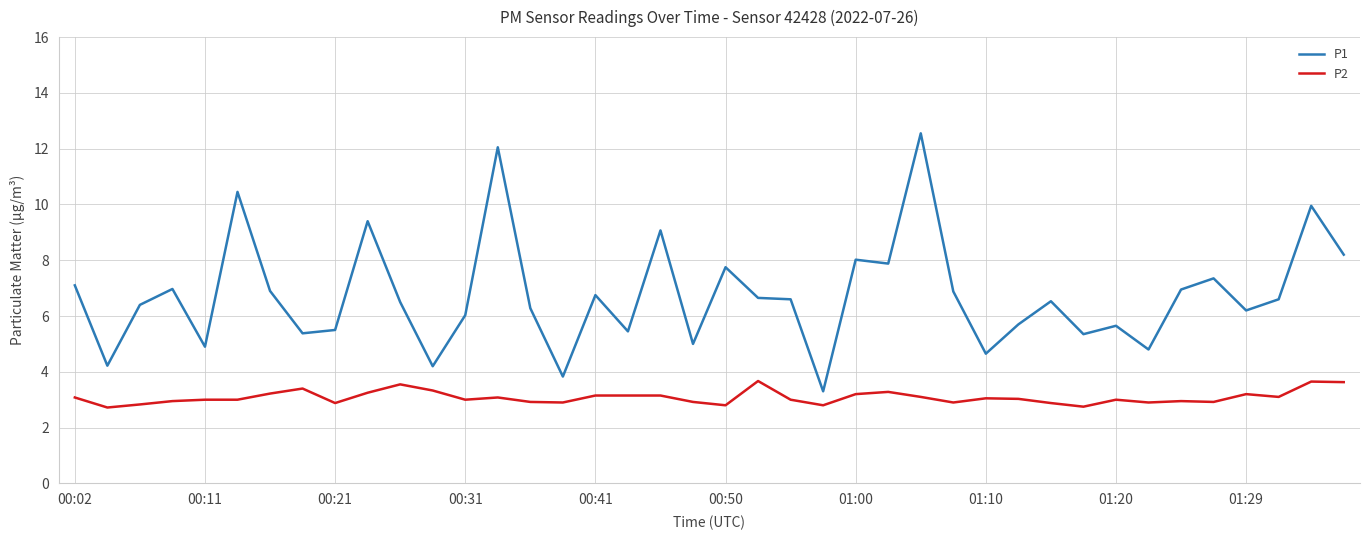

Which series has the largest total across all categories?

P1